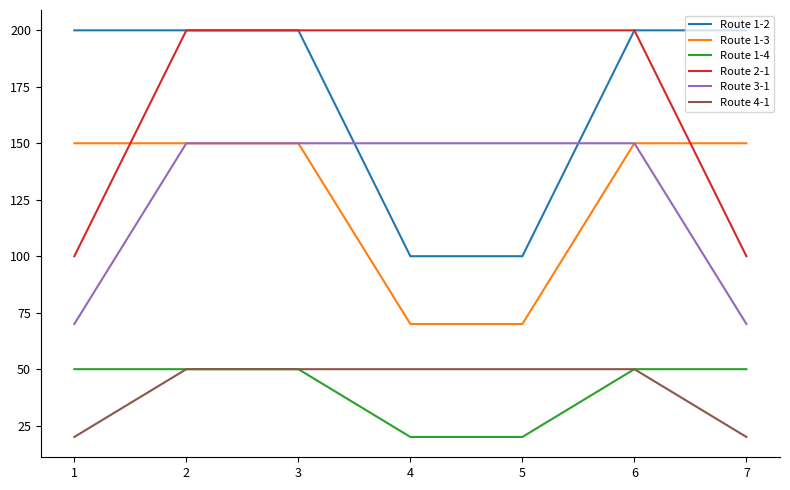

The value of Route 3-1 at 1 is 70. True or false?

True